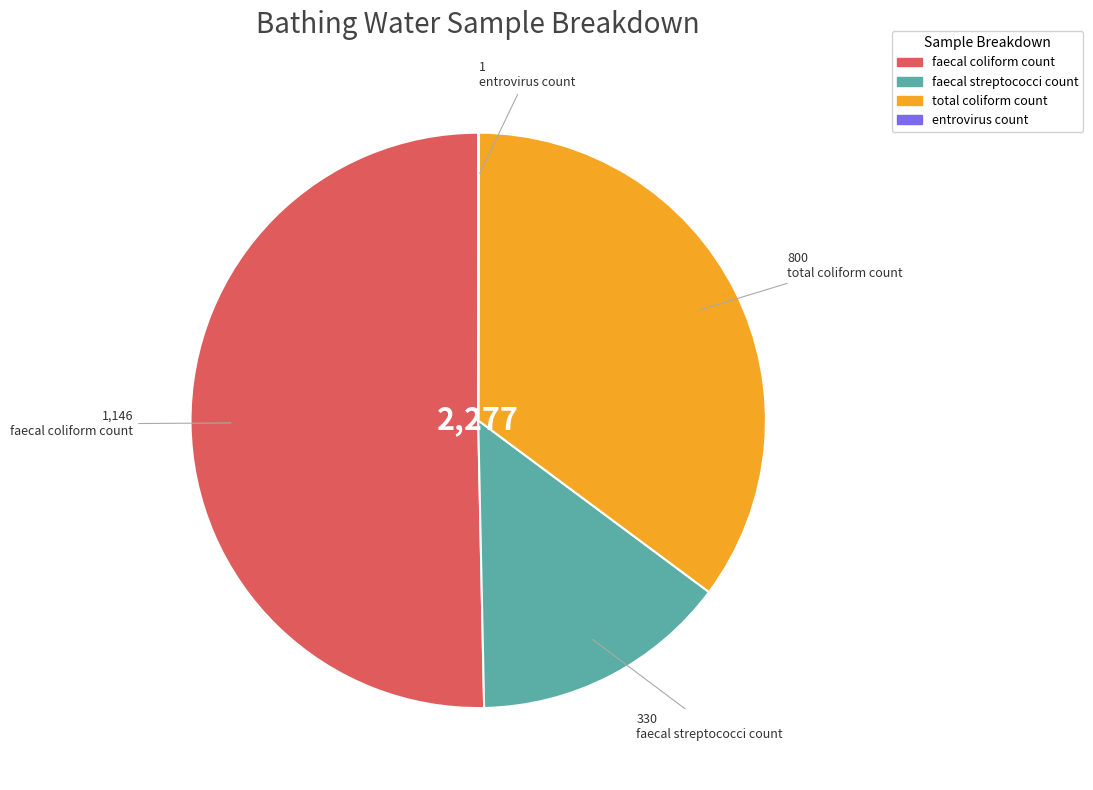

Combined, do faecal coliform count and total coliform count account for over 50%?

Yes